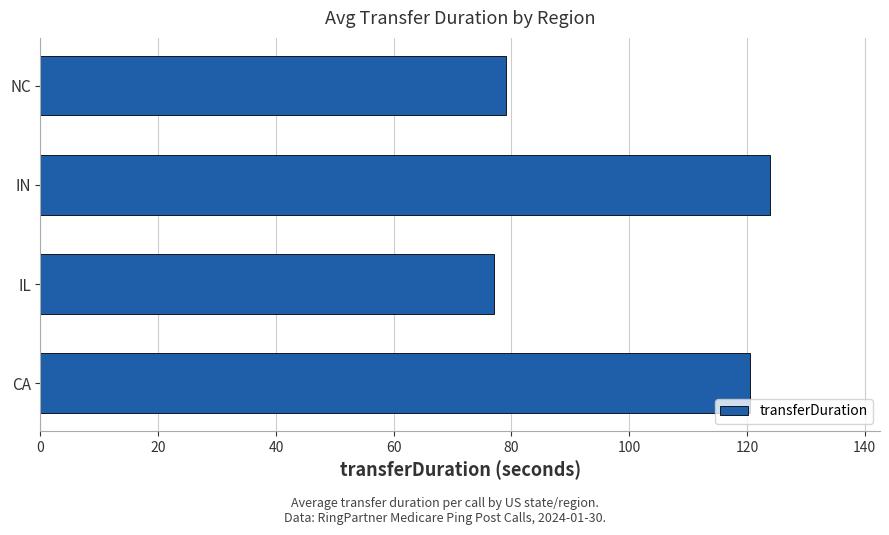

Reading bottom to top, list all the values displayed in this chart.

120.6	77.0	124.0	79.0